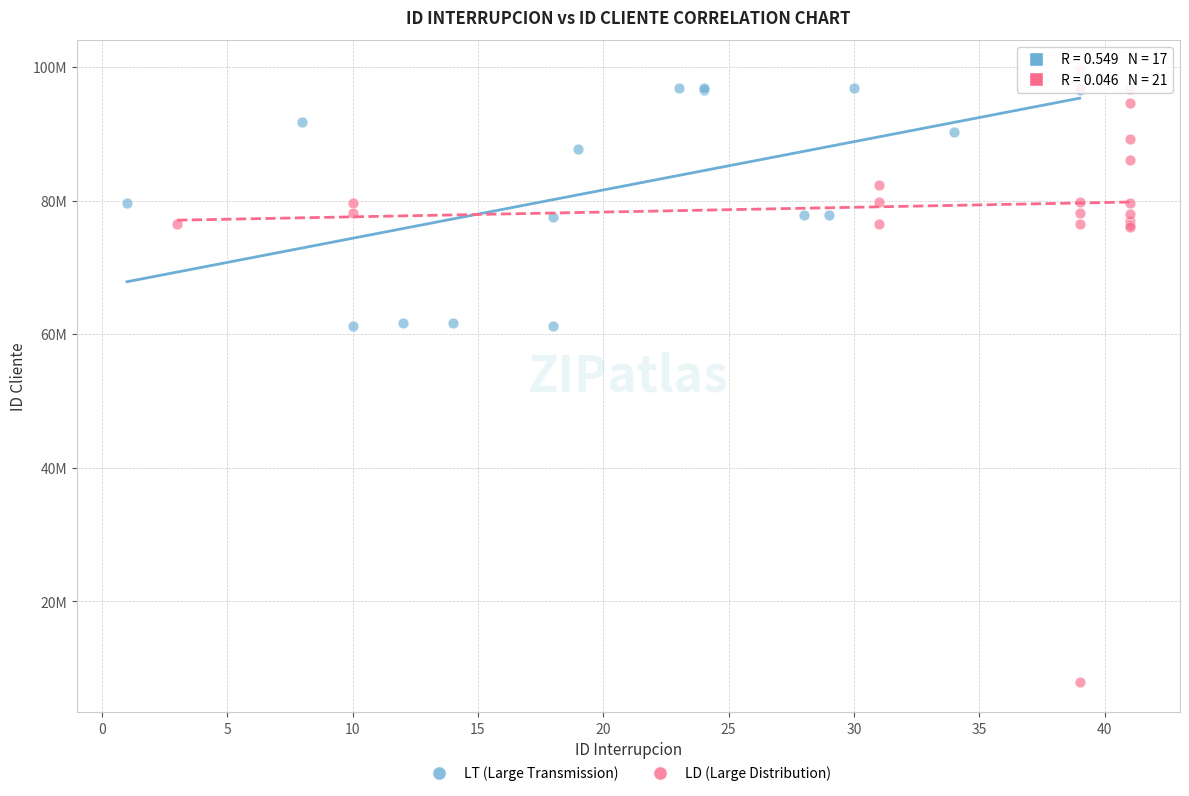

What are all the series names shown in the legend?

LT (Large Transmission), LD (Large Distribution)